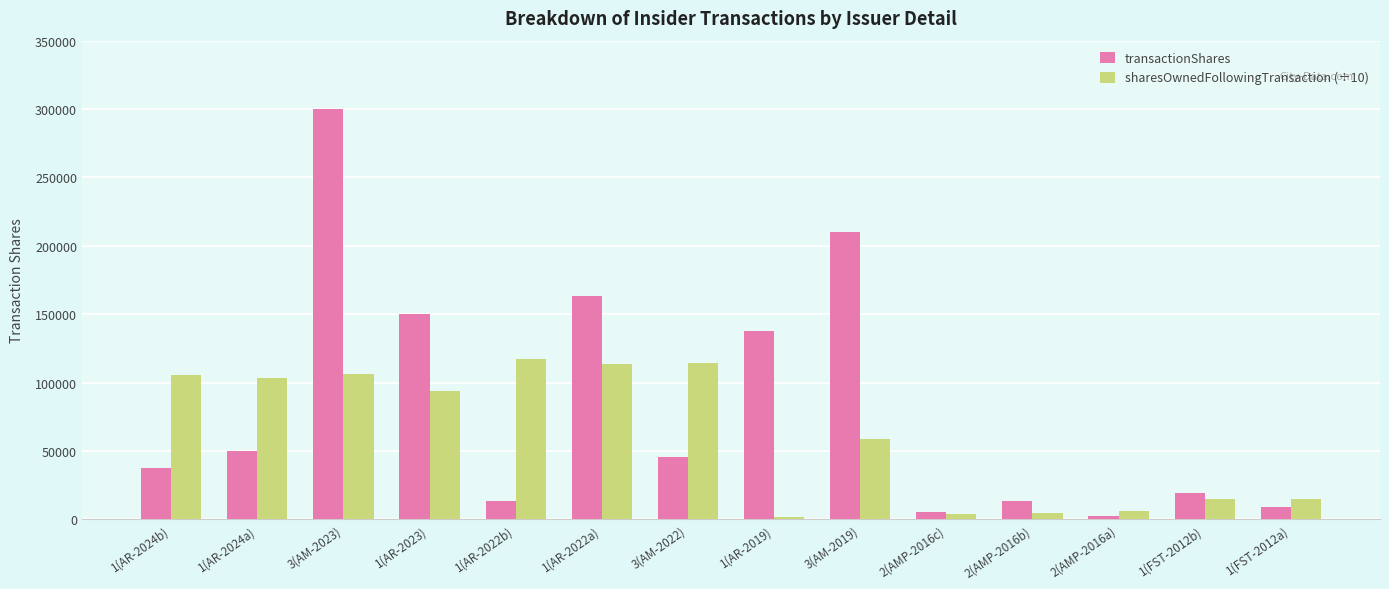

What is the spread (max minus min) of values at 1(AR-2024a)?

53225.1